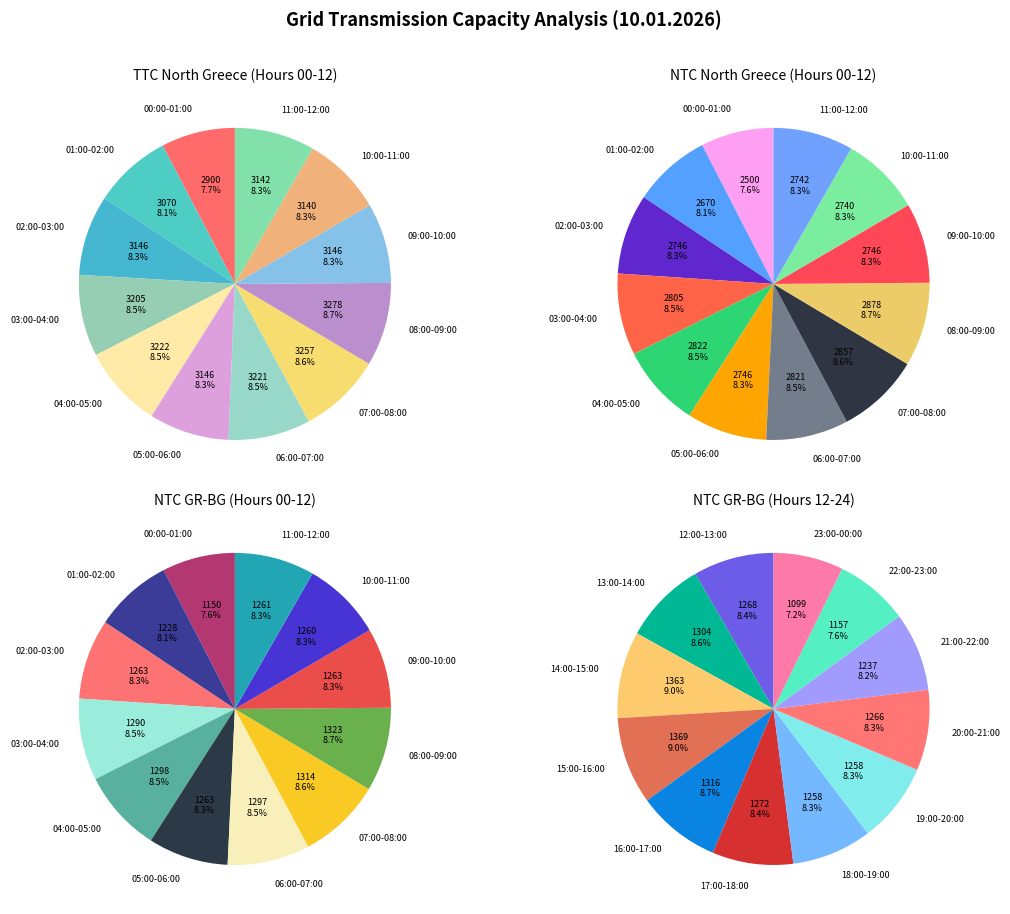

Is it true that 01:00-02:00 is 14% of the pie?

False